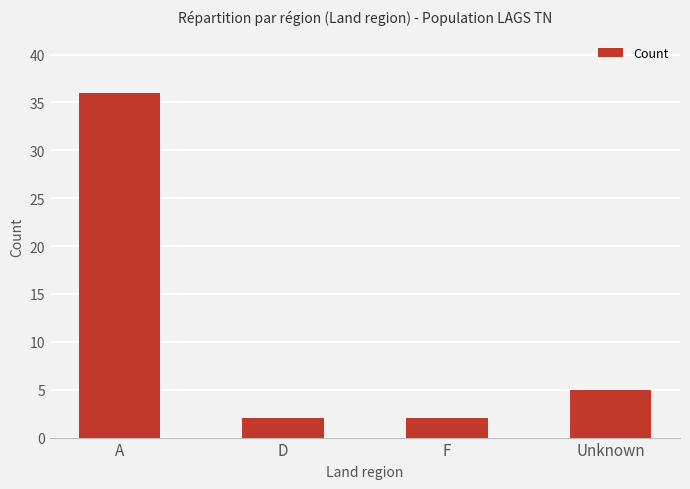

What is the maximum value shown in the chart?

36